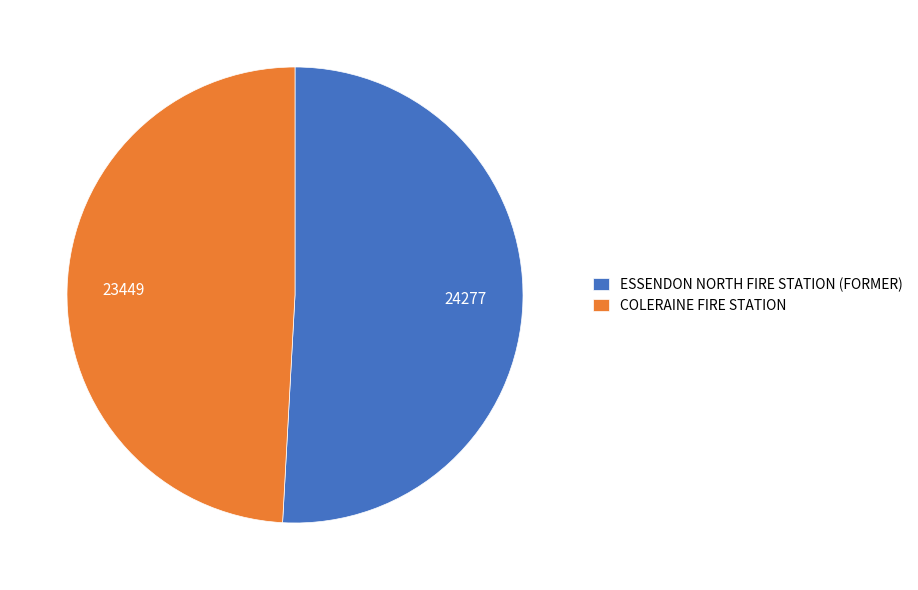

Count the number of slices in the pie.

2